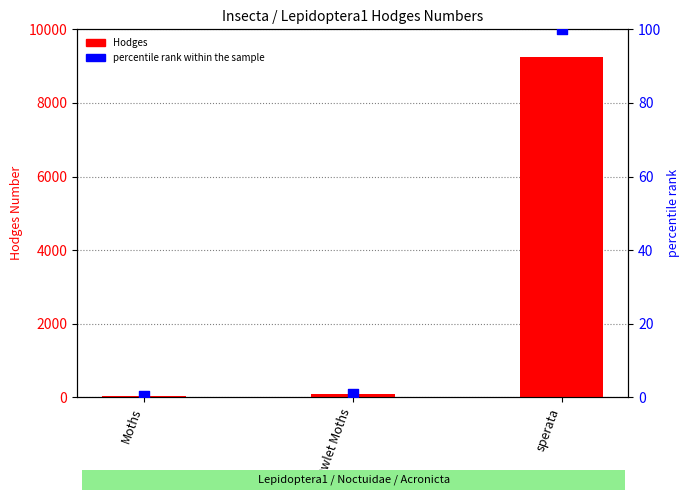

Is the value of Hodges at sperata greater than the value of percentile rank within the sample at Owlet Moths?

Yes